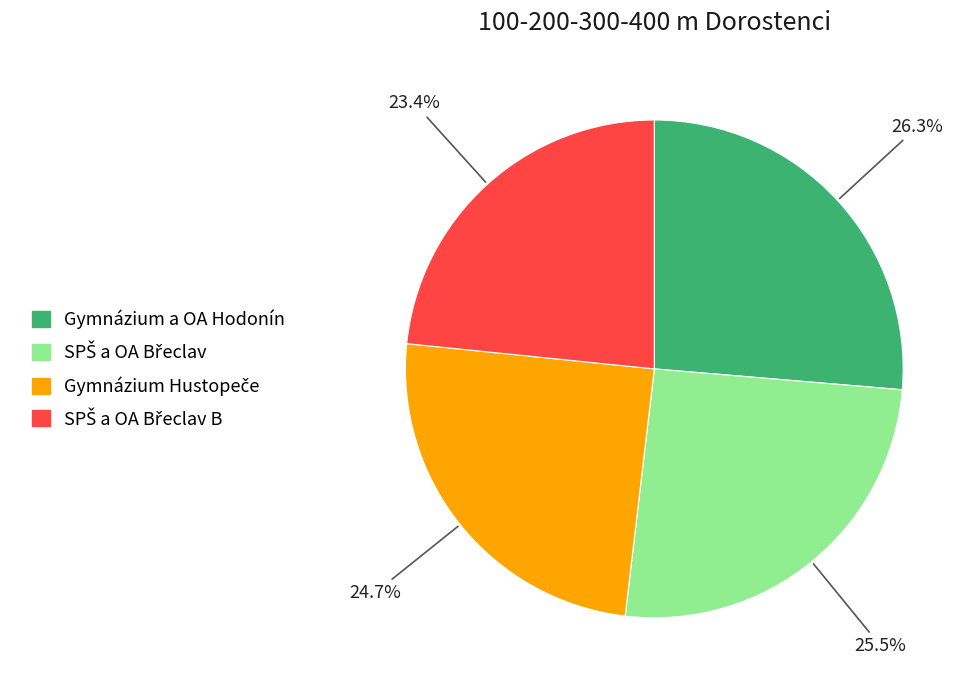

Is there any slice that represents more than half of the pie?

No